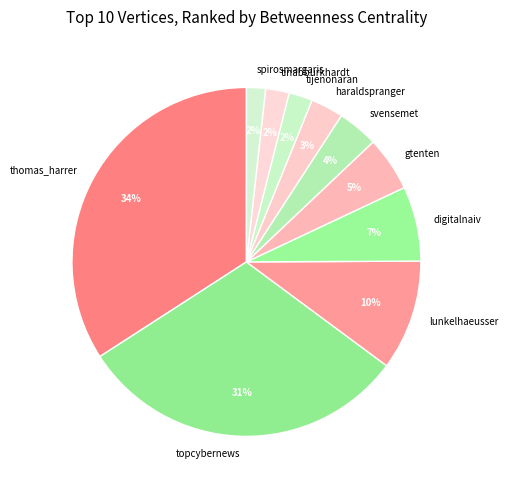

True or false: lunkelhaeusser accounts for 1% of the total.

False